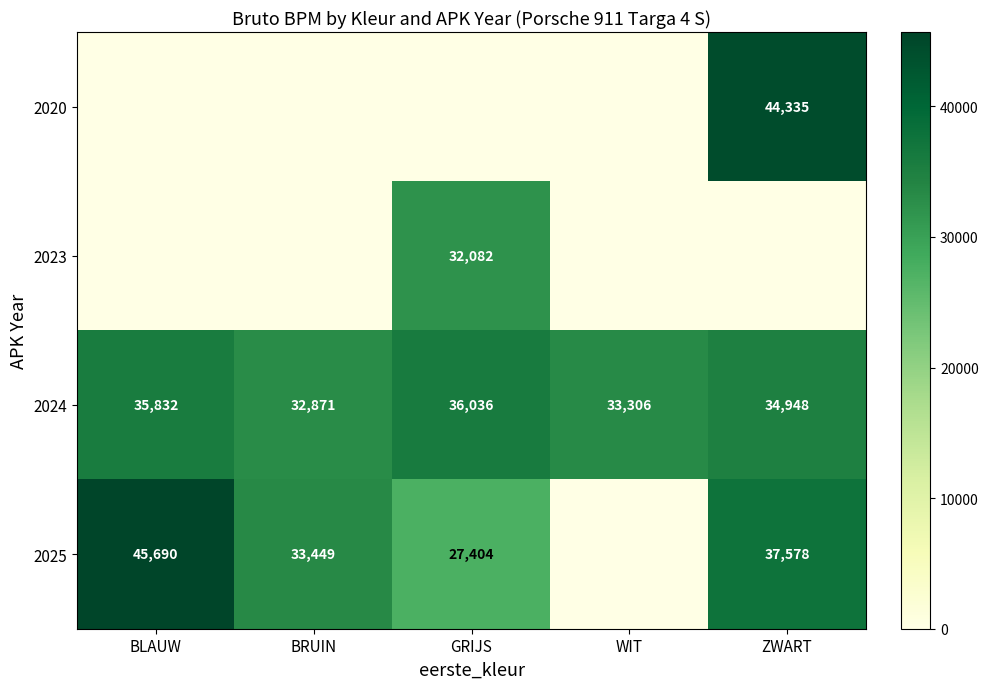

What is the minimum value for 2024?

32871